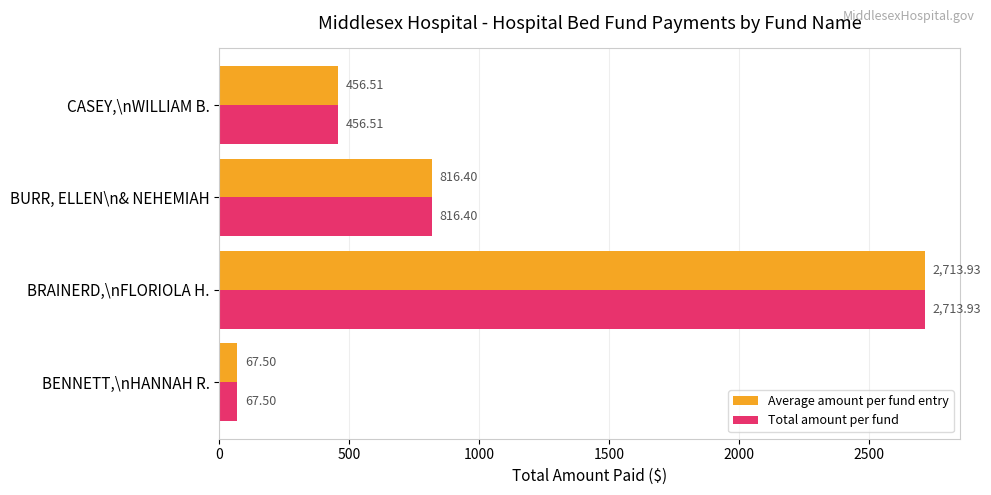

At which category is the sum across all series the highest?

BRAINERD,\nFLORIOLA H.